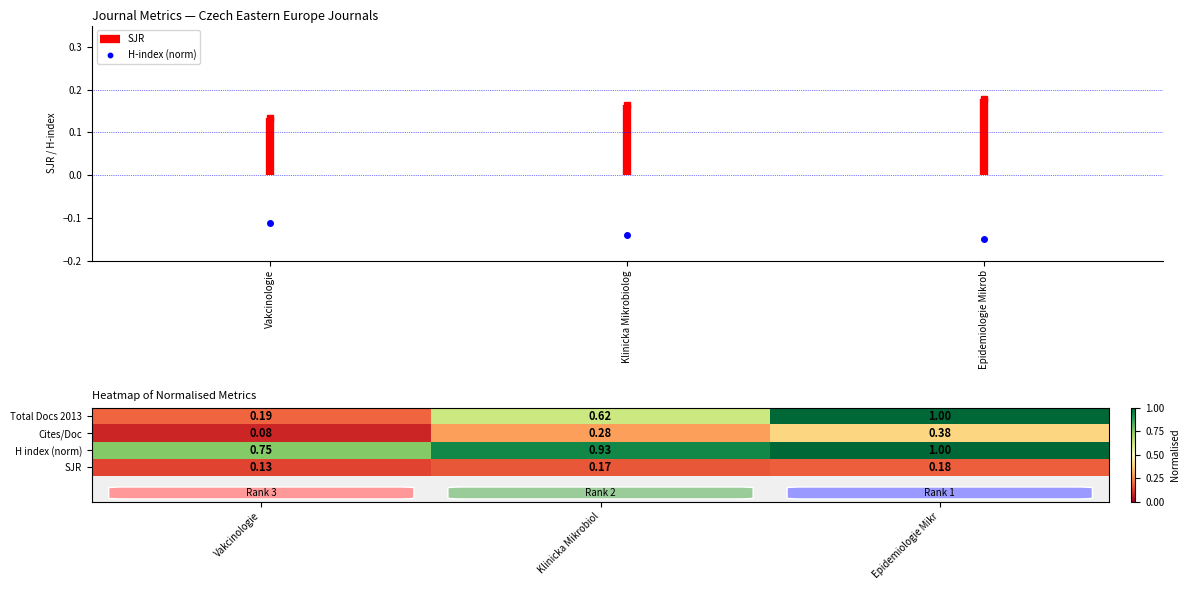

At which label is H index (norm) closest to 0?

Vakcinologie